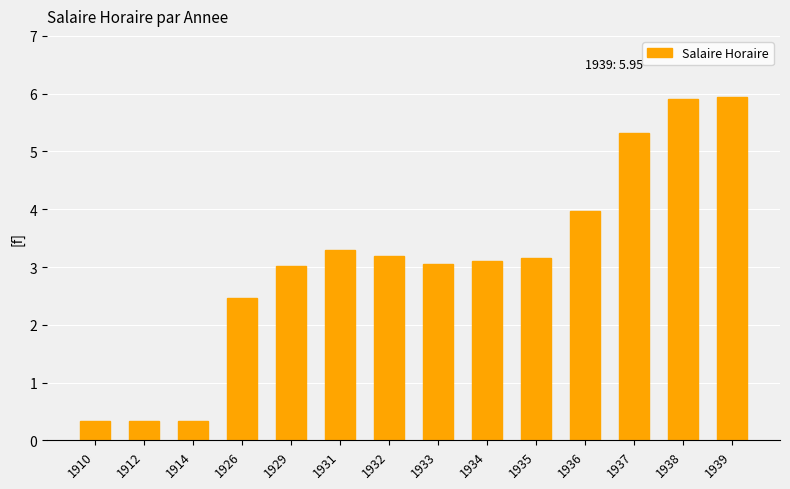

Which has a higher value, 1931 or 1937?

1937